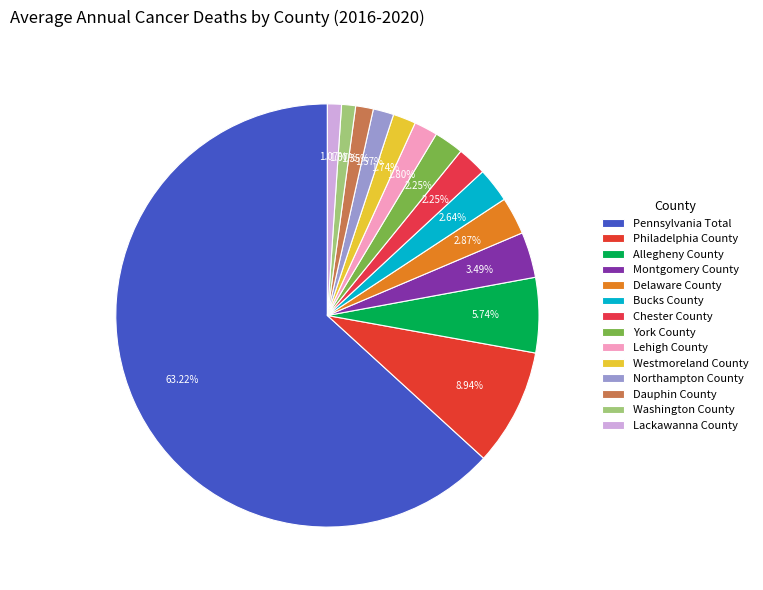

Combined, what portion of the pie is Lackawanna County and York County?

3.3%